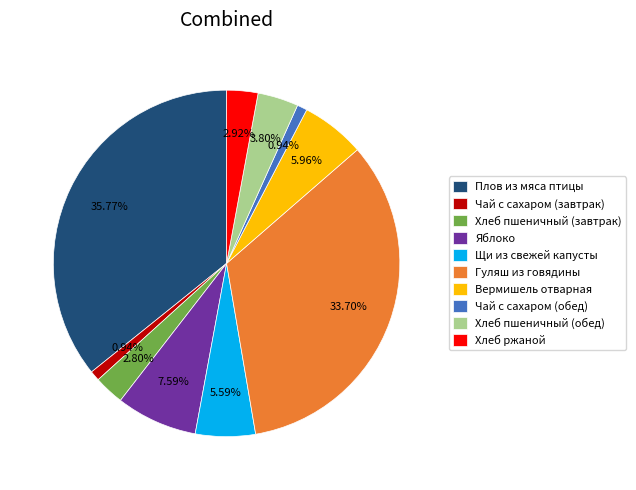

To the nearest percent, what portion does Яблоко represent?

8%